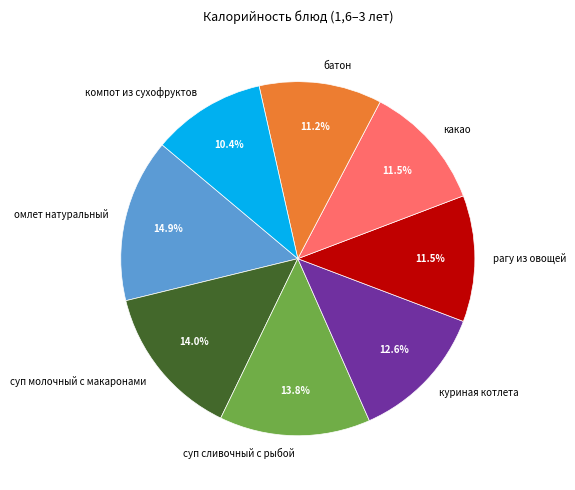

Approximately how many times larger is the value at какао compared to омлет натуральный?

0.8